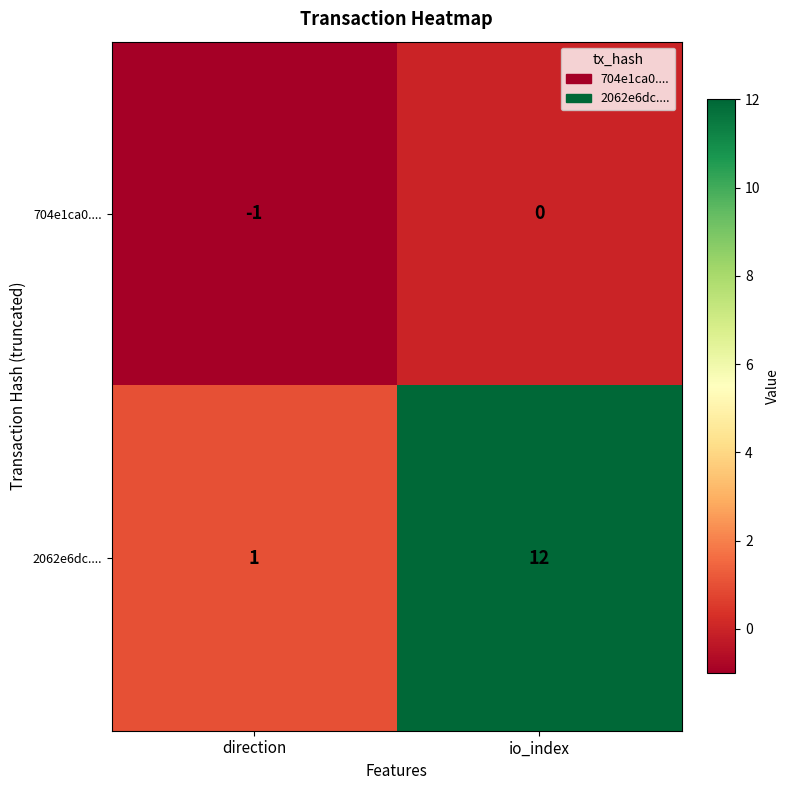

Reading left to right, extract all data points from this chart.

704e1ca0....: -1	0
2062e6dc....: 1	12